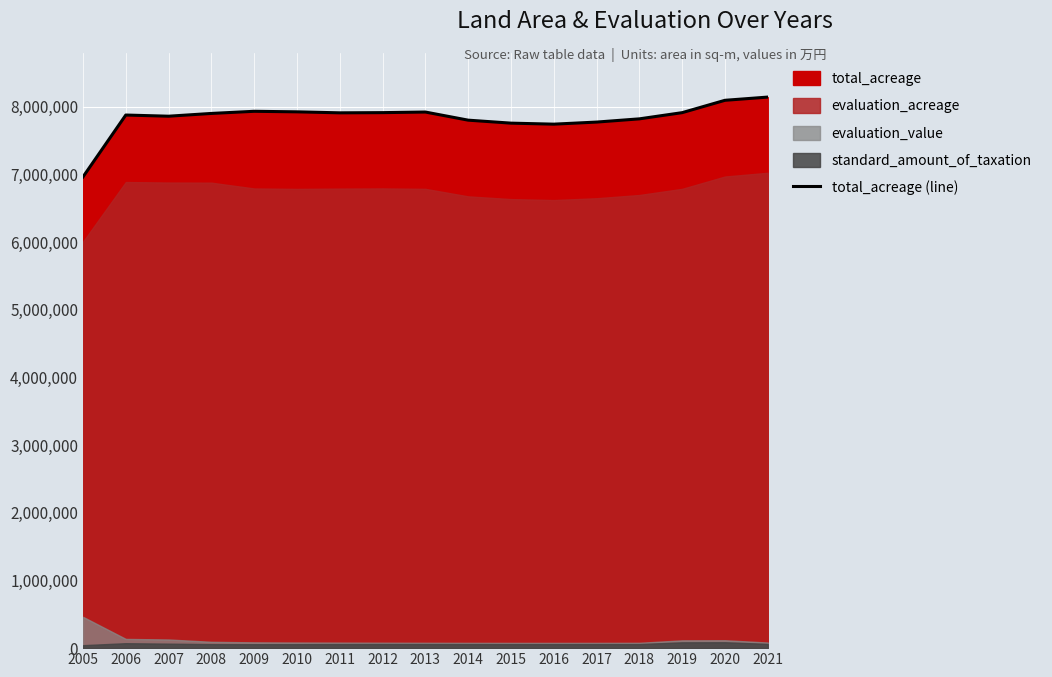

Reading left to right, extract all data points from this chart.

2005=6962834	2006=7877054	2007=7859663	2008=7900563	2009=7932266	2010=7924297	2011=7909546	2012=7912525	2013=7921247	2014=7801274	2015=7757219	2016=7742186	2017=7772921	2018=7820574	2019=7912206	2020=8094638	2021=8142234